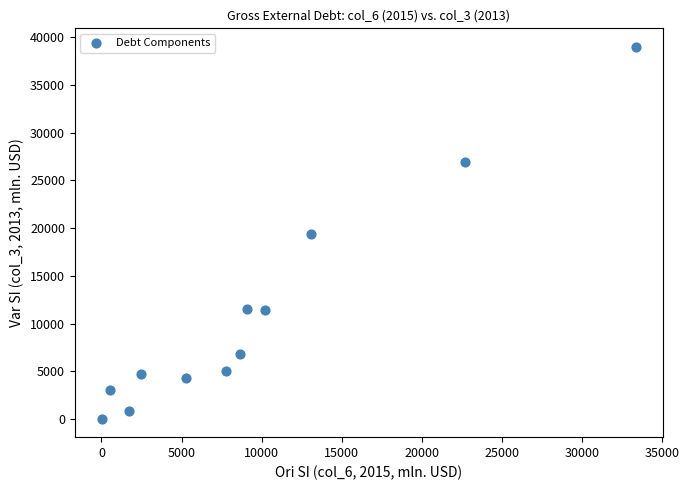

What is the average Y value?

11092.5